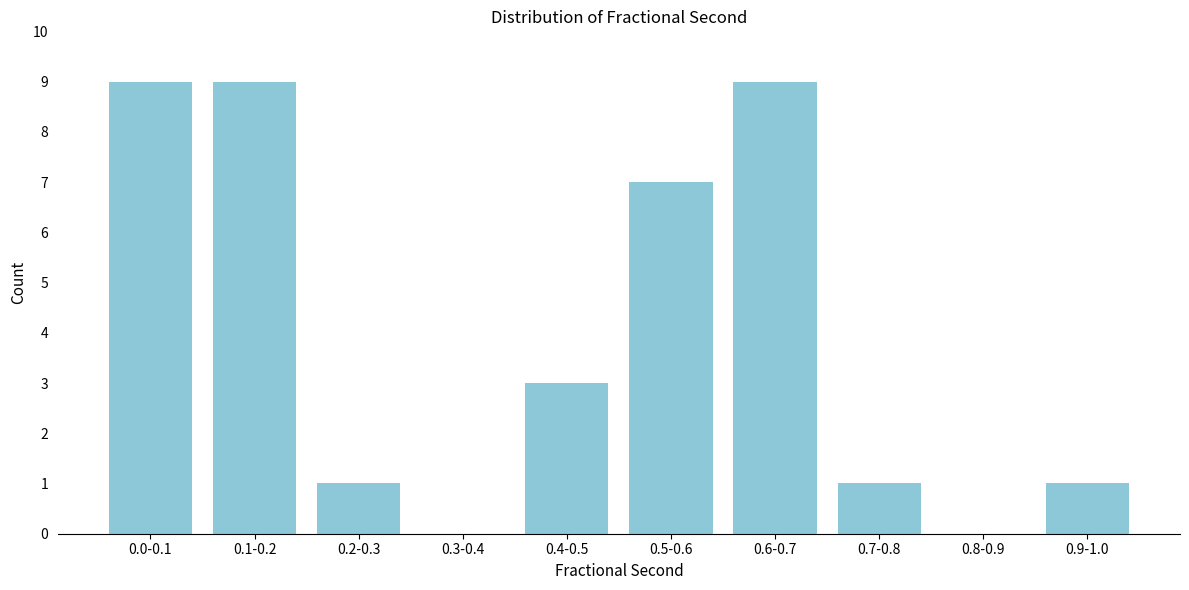

Reading right to left, transcribe all the data shown in this chart.

0.9-1.0=1	0.8-0.9=0	0.7-0.8=1	0.6-0.7=9	0.5-0.6=7	0.4-0.5=3	0.3-0.4=0	0.2-0.3=1	0.1-0.2=9	0.0-0.1=9